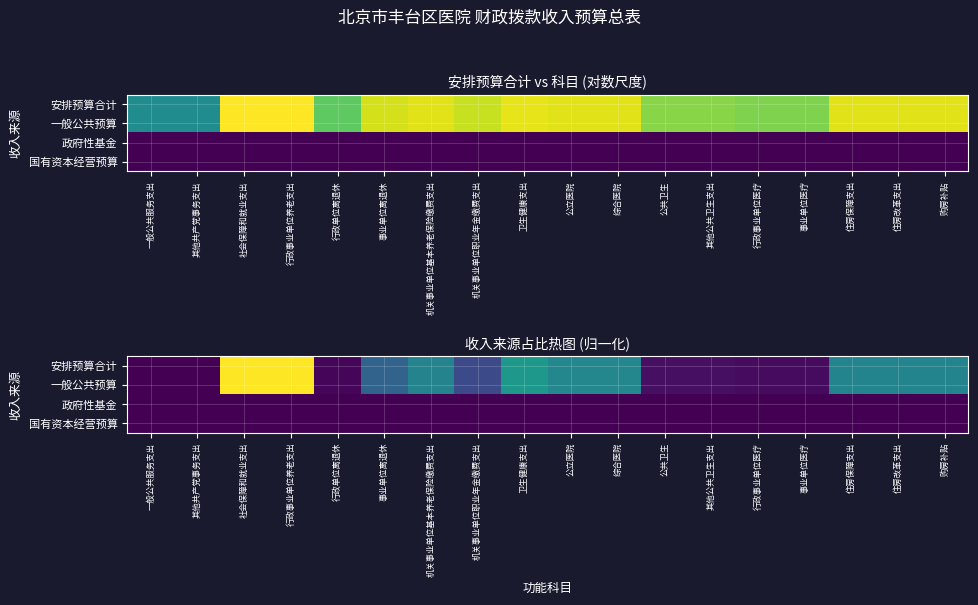

At which category is the sum across all series the highest?

社会保障和就业支出